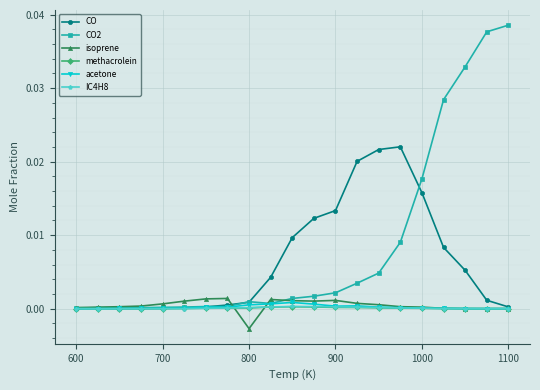

Which series has the largest range (max minus min)?

CO2